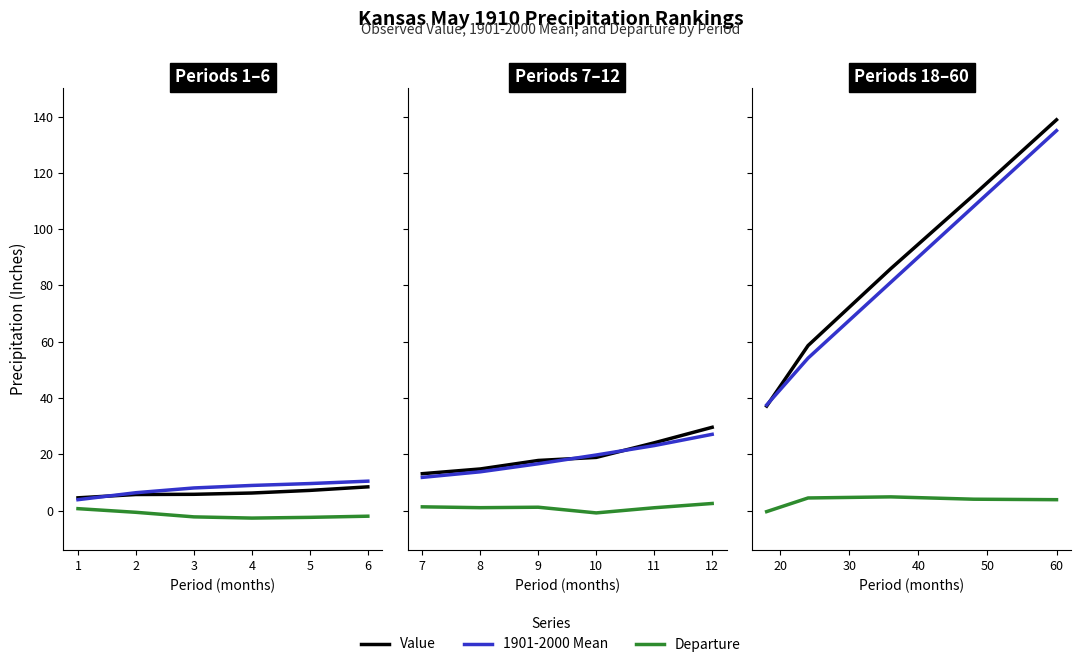

After their last crossing, which series has the higher values: 1901-2000 Mean or Value?

Value